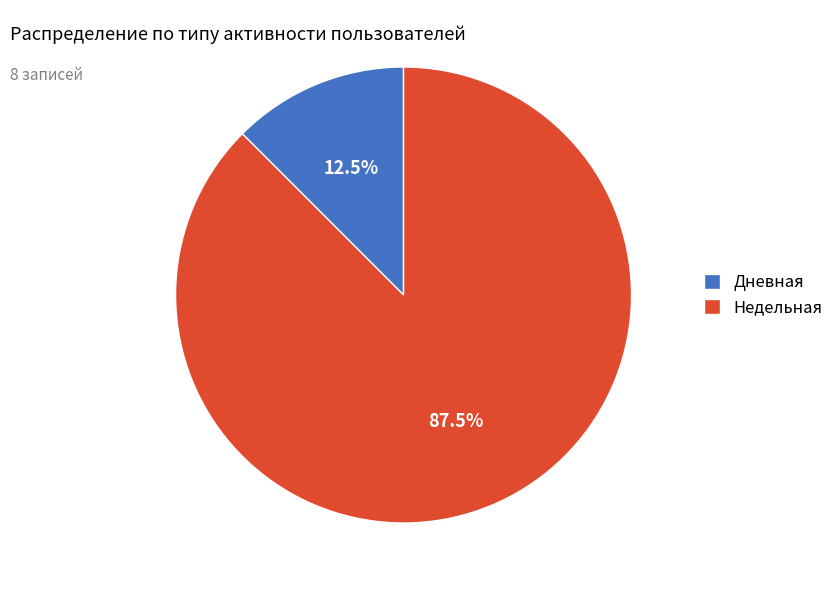

Which has a higher value, Недельная or Дневная?

Недельная